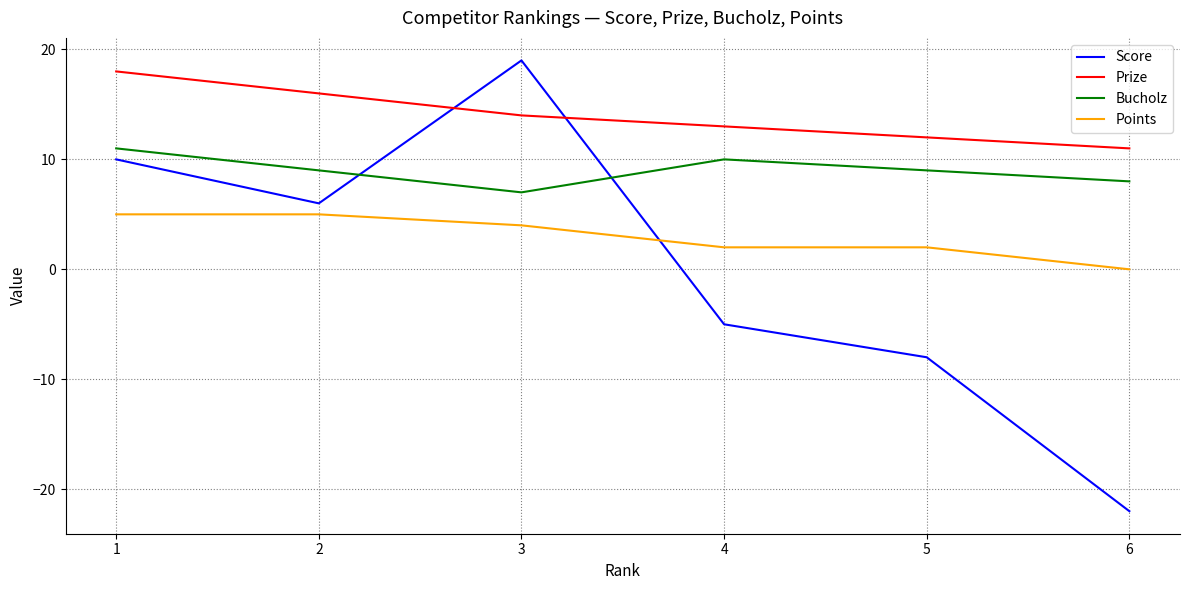

How many Bucholz values are between 8 and 10?

4